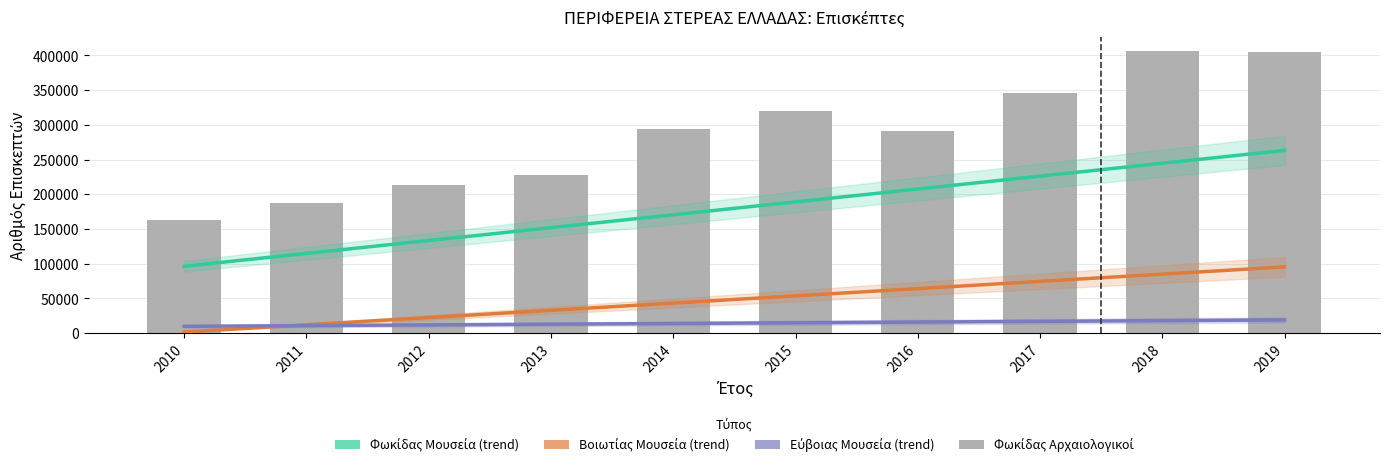

Is the value of Βοιωτίας Μουσεία (trend) at 2014 greater than the value of Φωκίδας Αρχαιολογικοί at 2010?

No